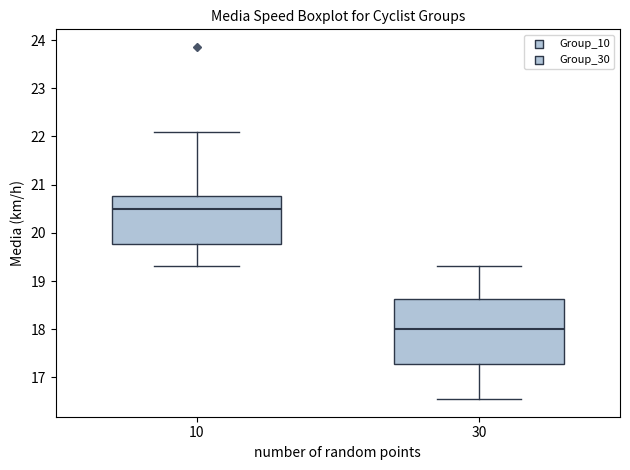

Which box is the tallest, from its lower edge to its upper edge?

30